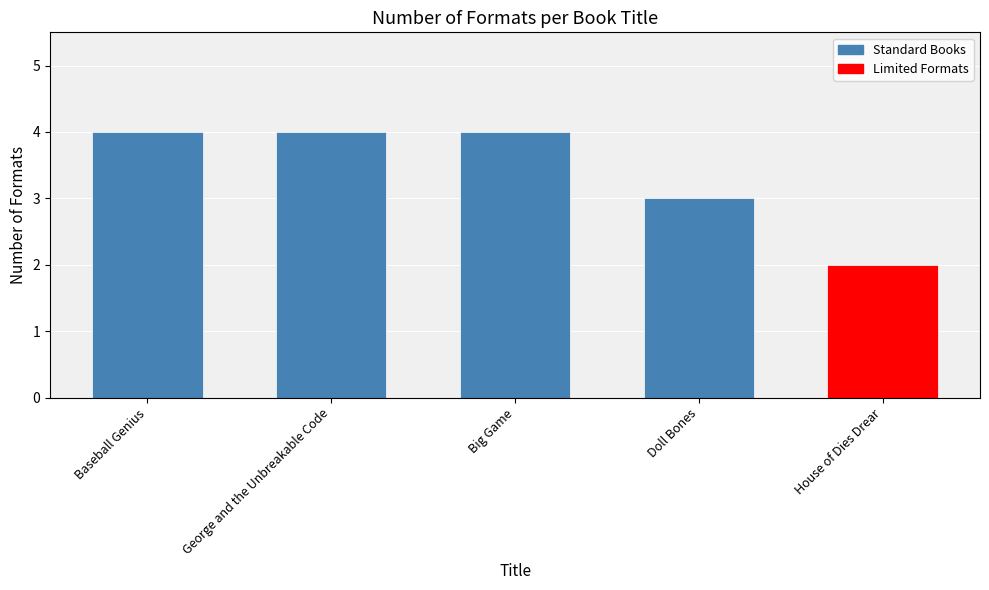

Are the bars grouped side by side (vs. stacked)?

No